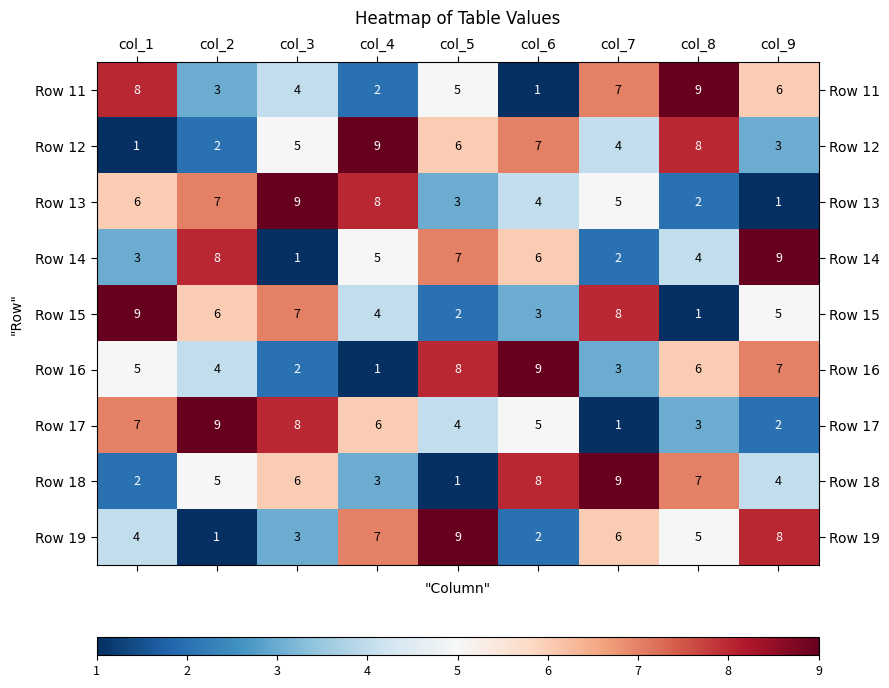

What is the difference between the highest and lowest values at col_9?

8